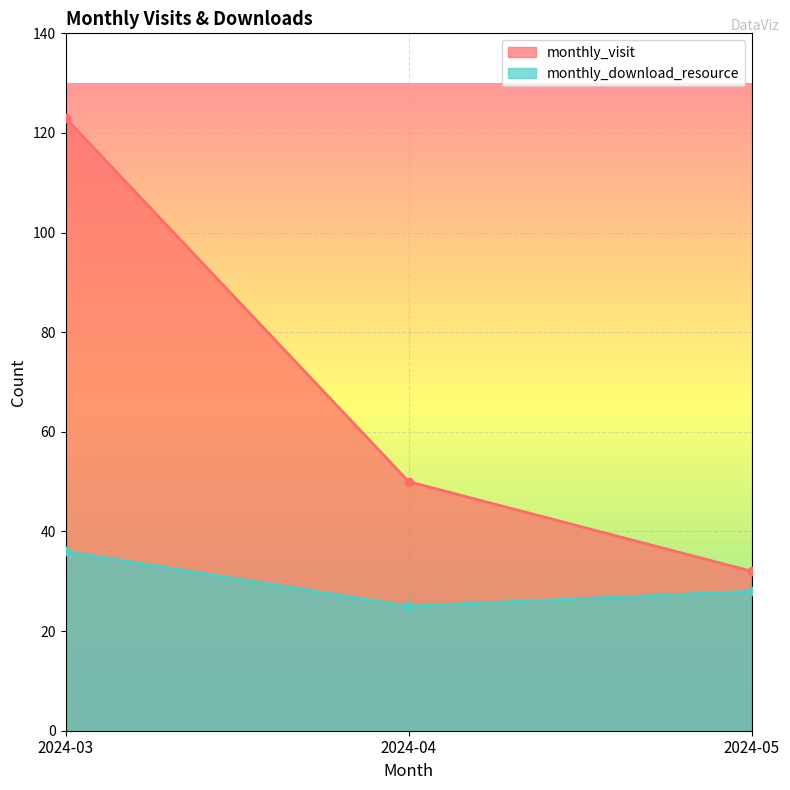

Reading left to right, extract all data points from this chart.

monthly_visit: 123	50	32
monthly_download_resource: 36	25	28